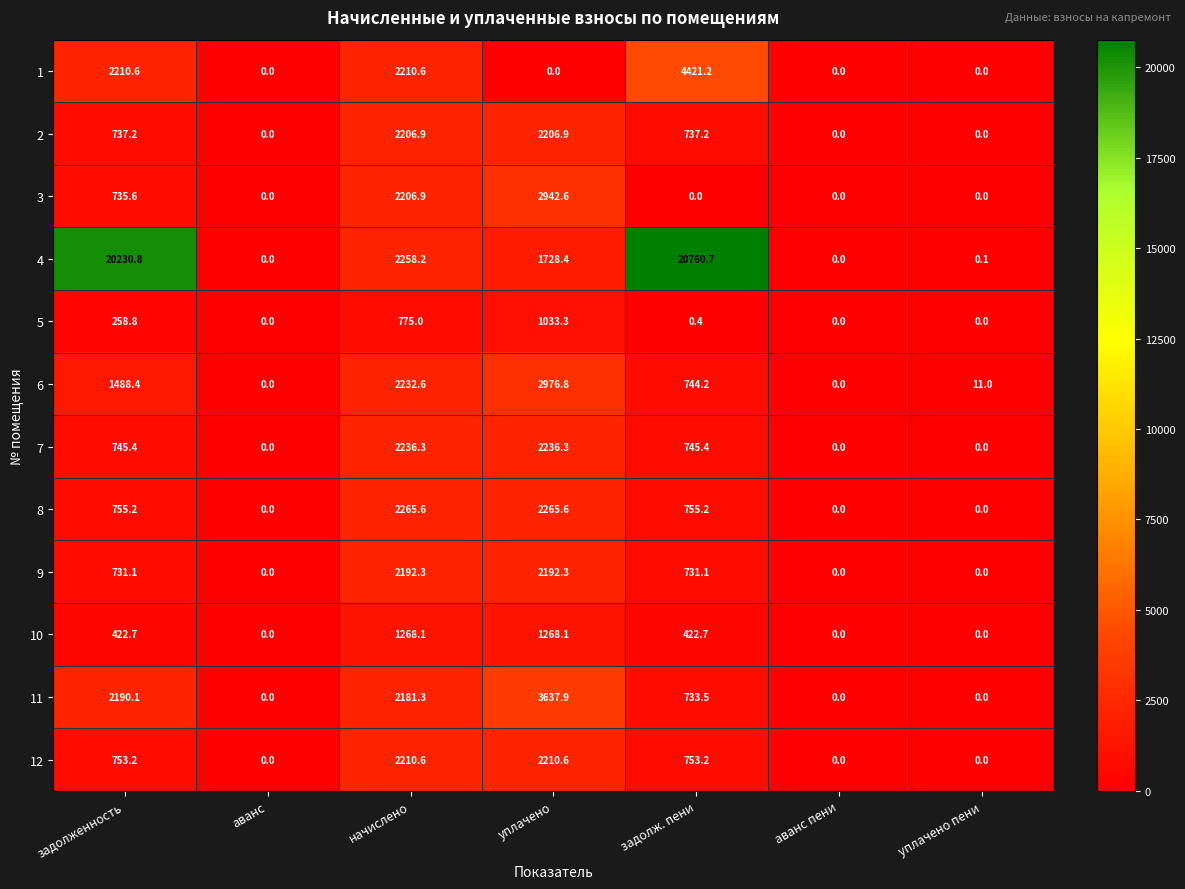

Which series changed the most between начислено and аванс пени?

8